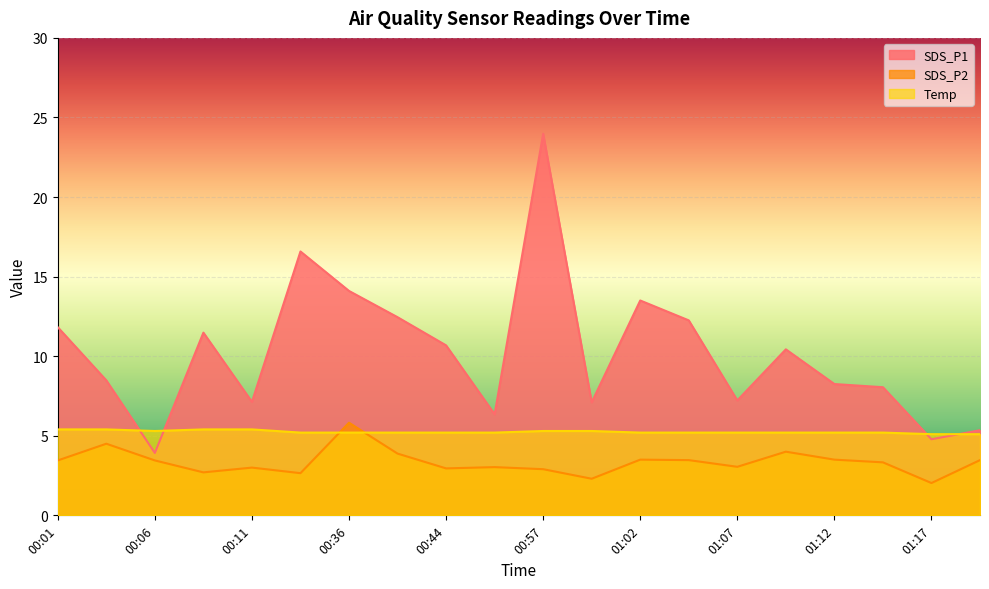

How many lines are shown in the chart?

3